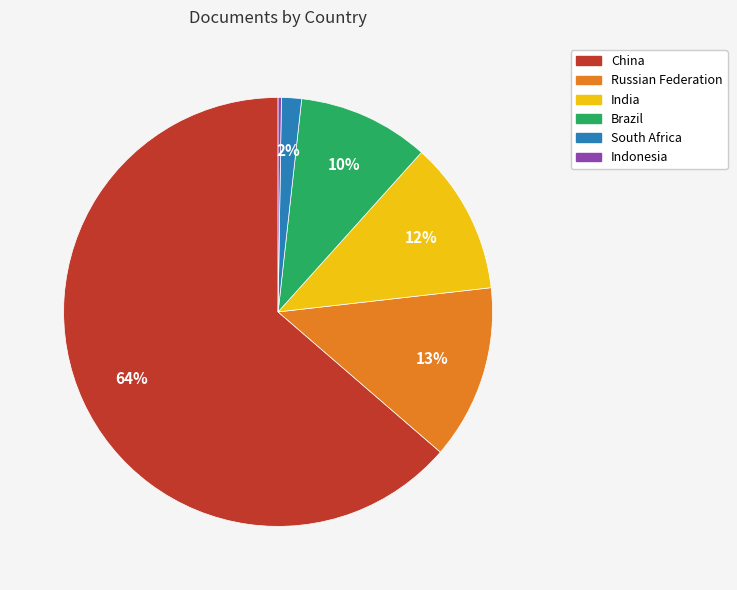

Which has a higher value, China or Russian Federation?

China